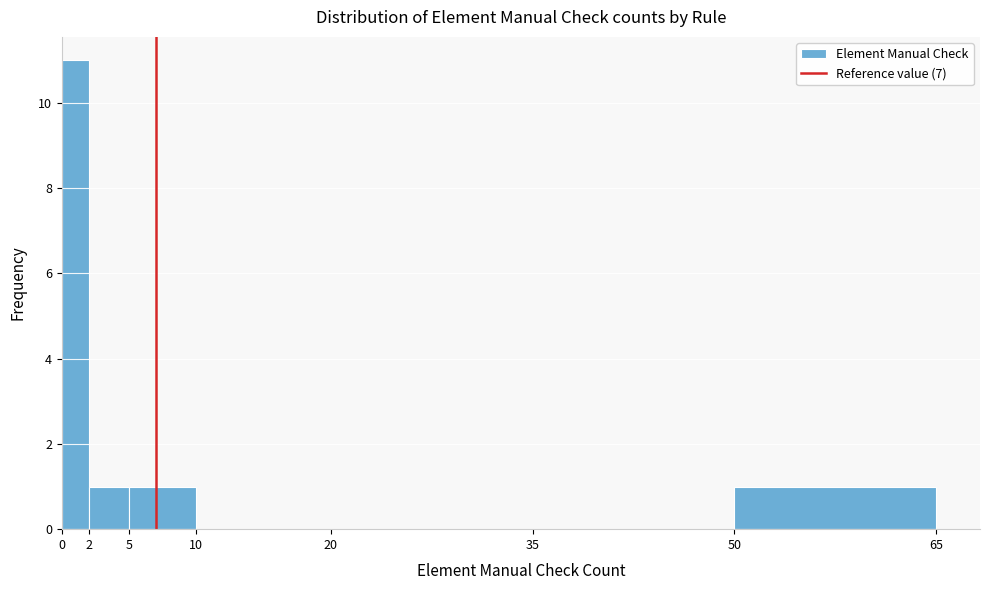

How tall is the bar that spans 5 to 10 on the x-axis? The values are not printed on the chart, so give them approximately, as read against the axis.

1